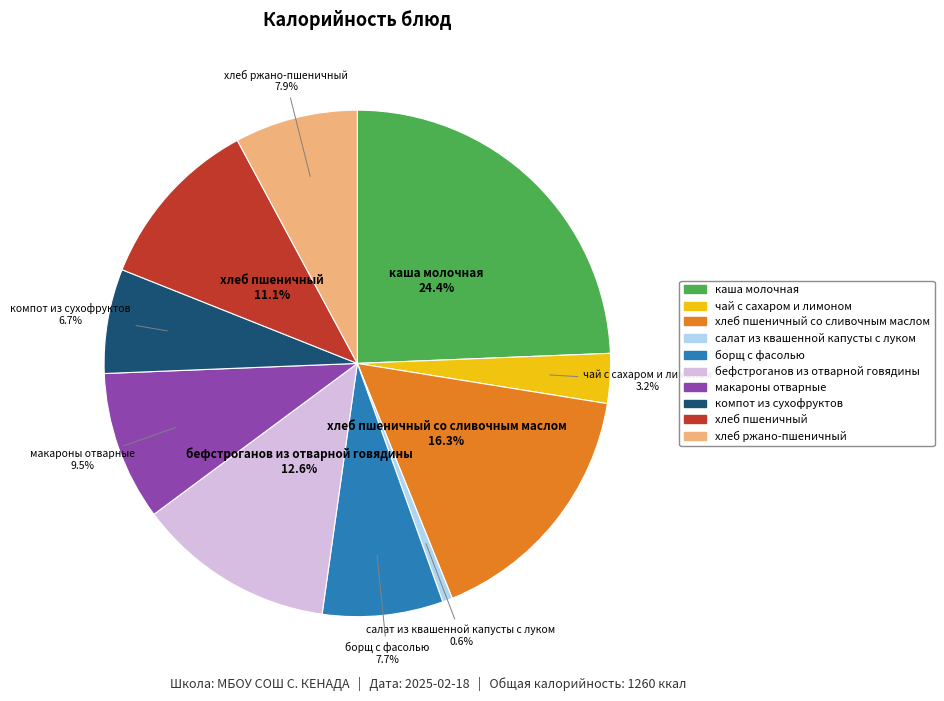

Is there any slice that represents more than half of the pie?

No